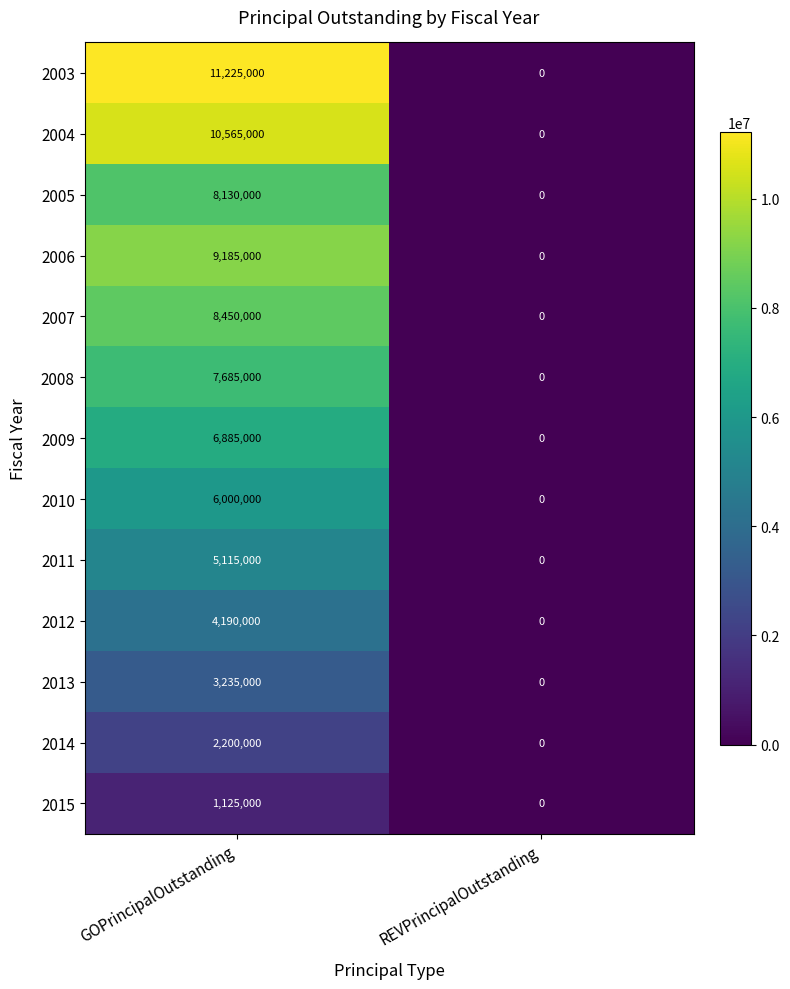

At how many categories does at least one series exceed 5581890?

1